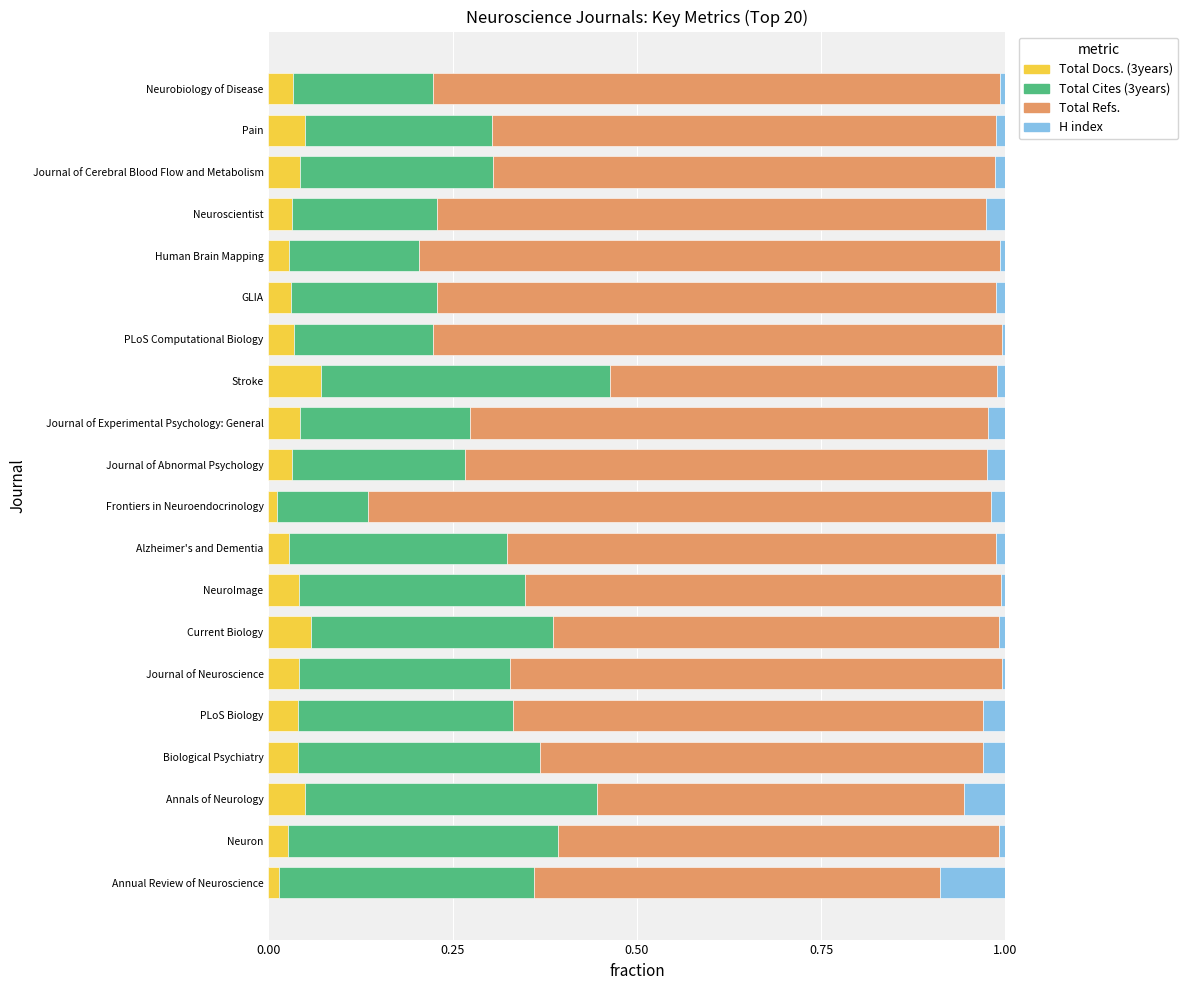

The value of Total Docs. (3years) at Neurobiology of Disease is 0.1. True or false?

False